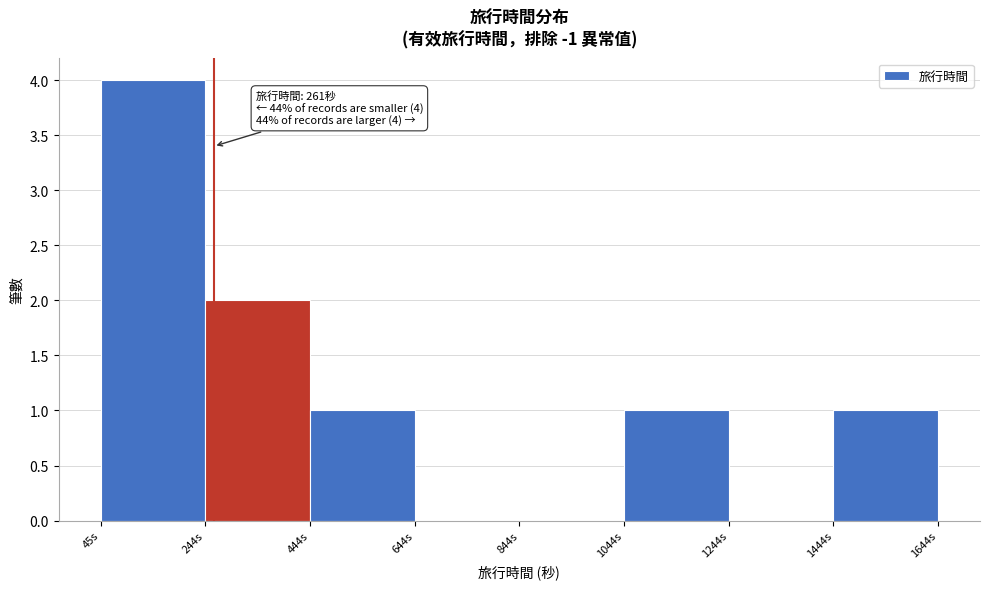

Over which range of the x-axis is the bar tallest?

40 to 240